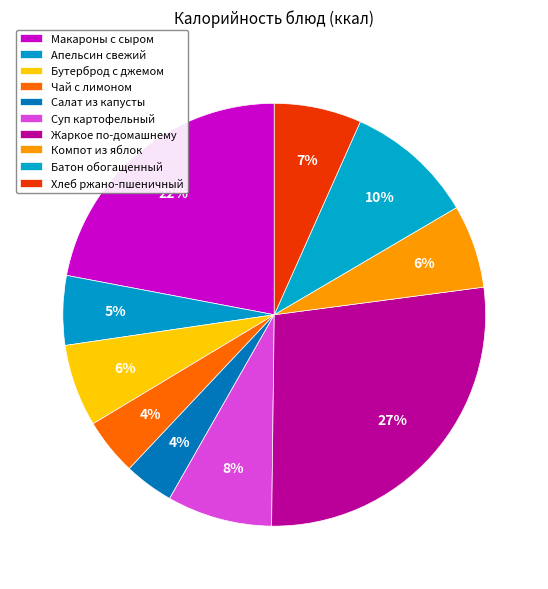

Count the number of slices in the pie.

10